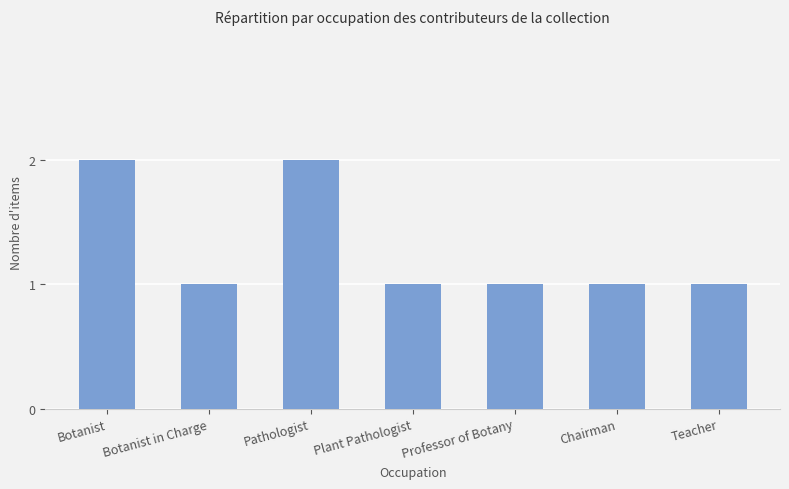

What position from the right is Chairman?

2